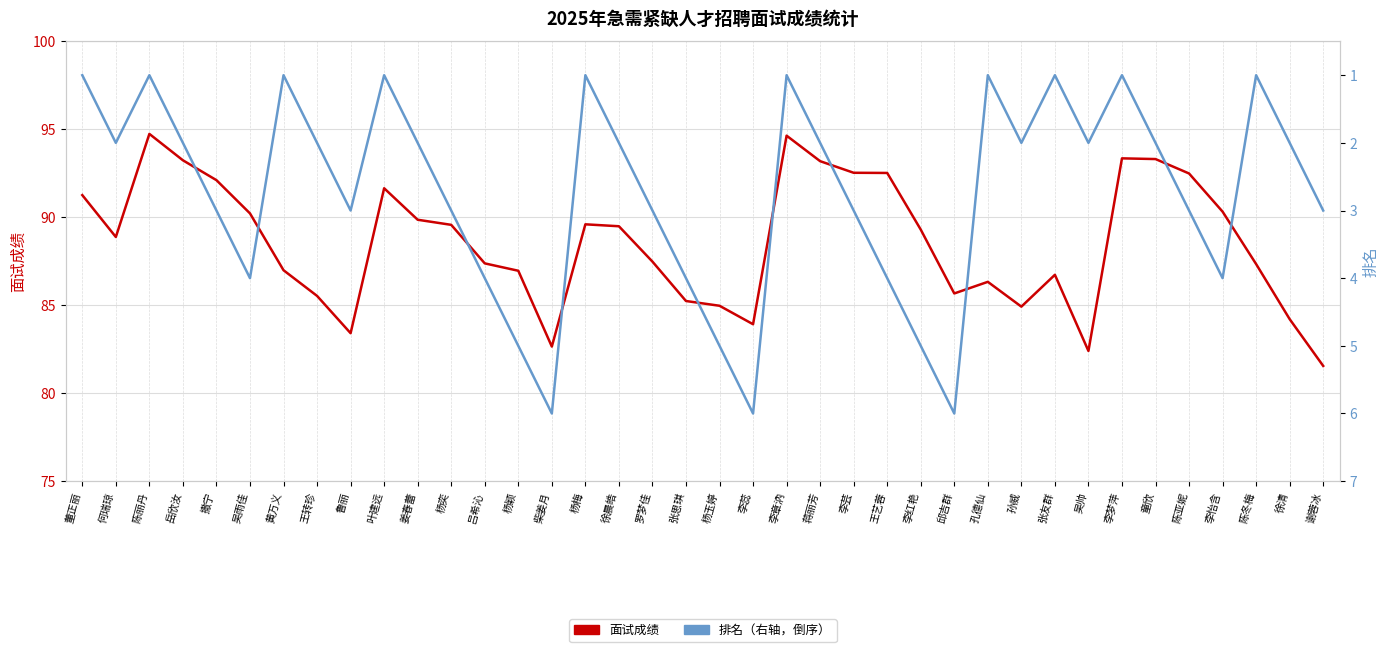

What is the label of the 8th point from the left?

王转珍